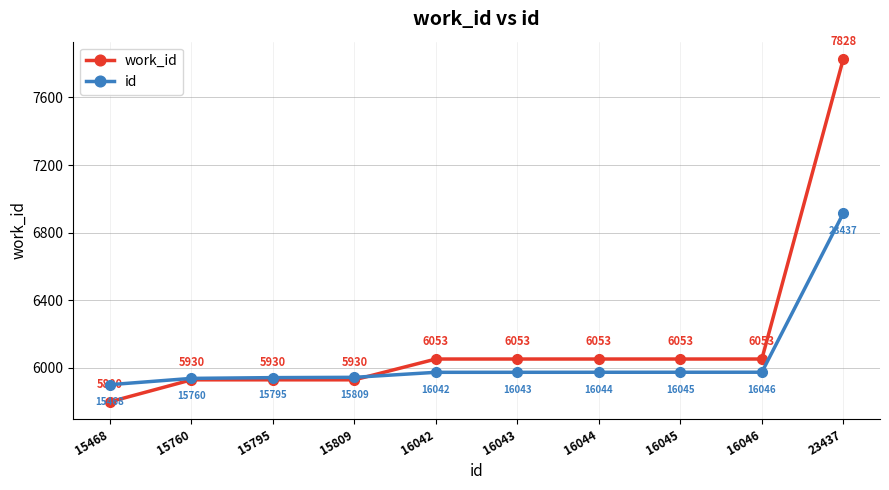

What is the sum of all id values?

60516.6